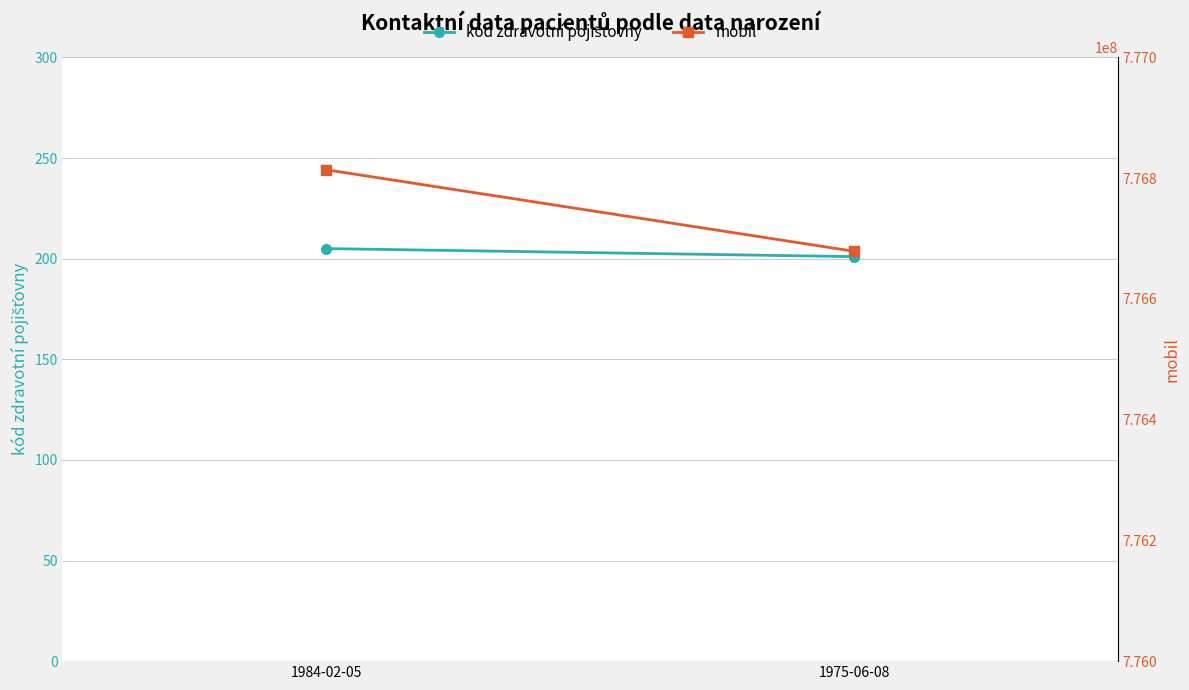

What is the greatest value displayed?

776813884